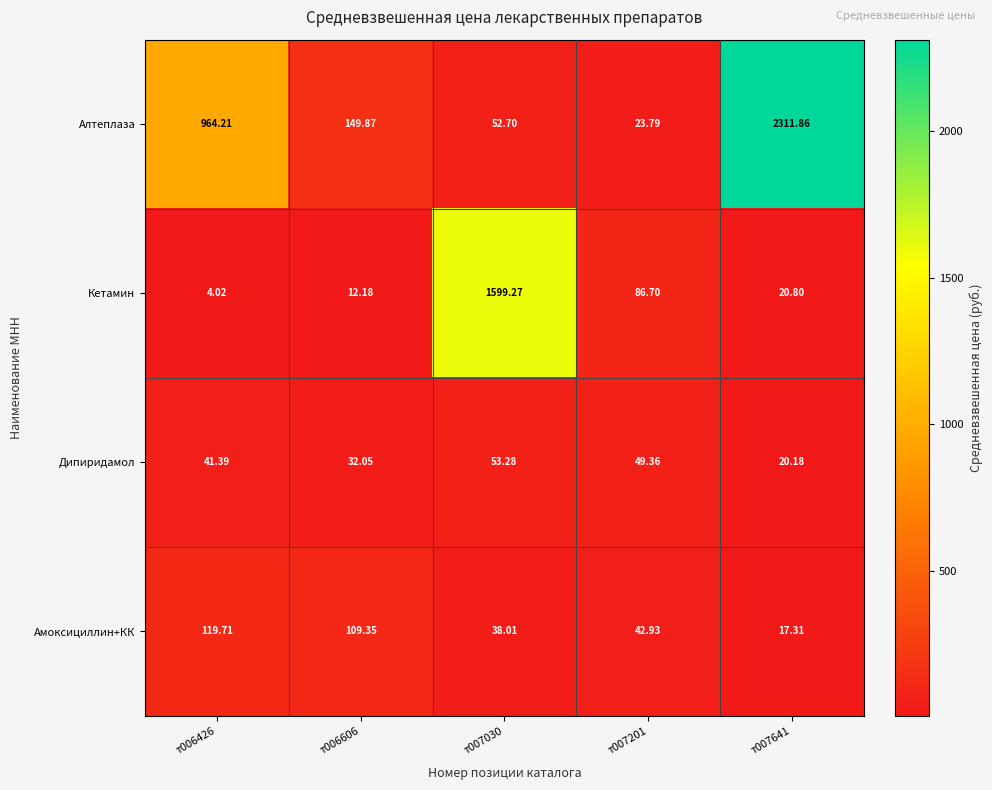

Which series has the widest spread of values?

Алтеплаза